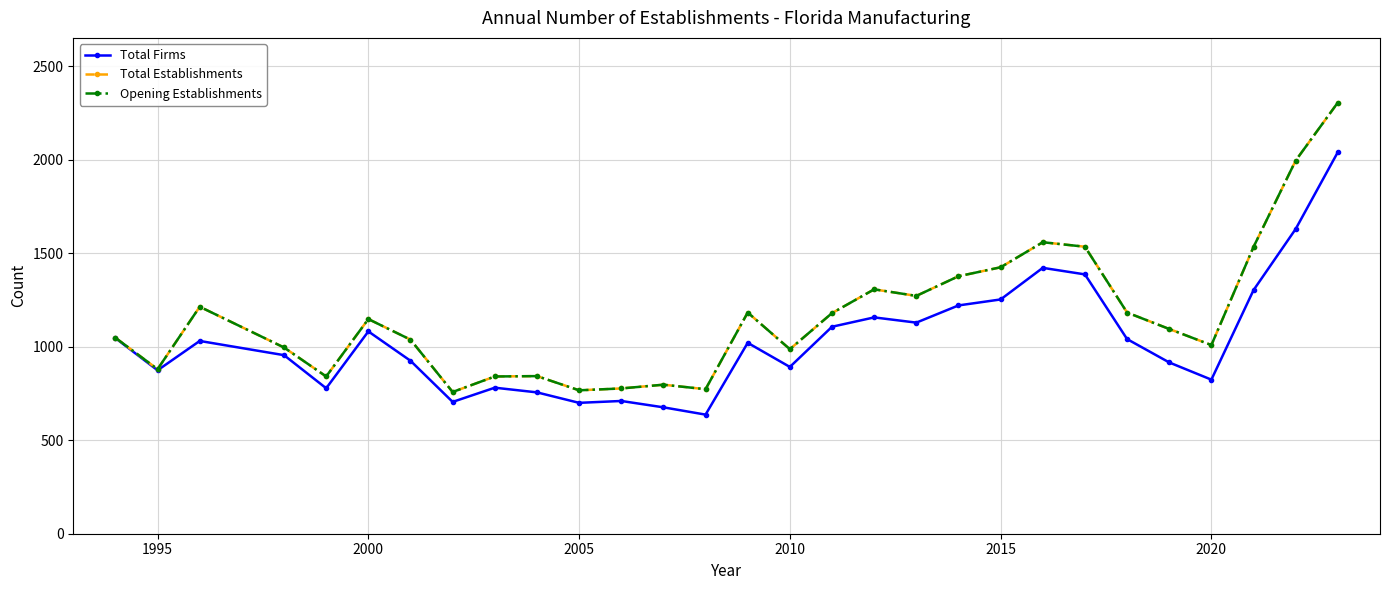

Is this an area chart (filled region under the line)?

No